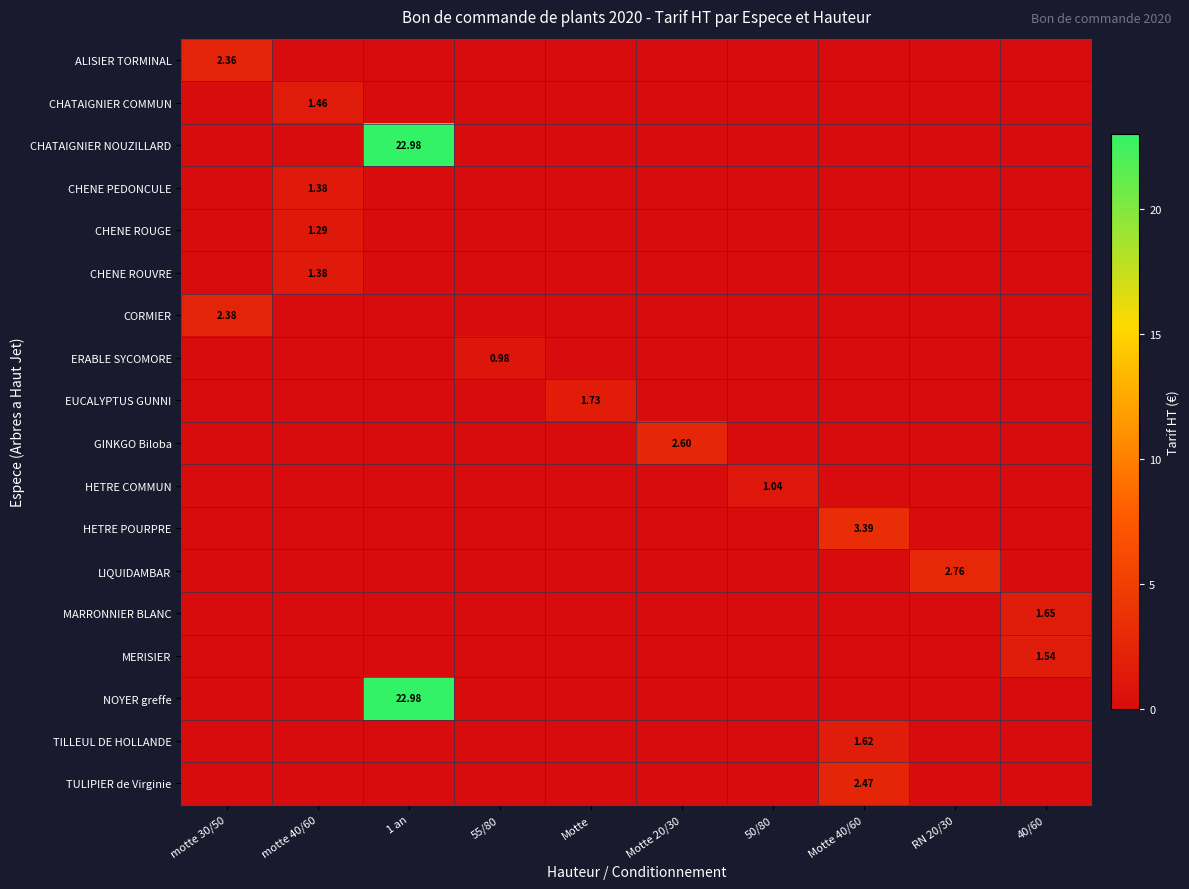

What is the sum of all HETRE COMMUN values?

1.0